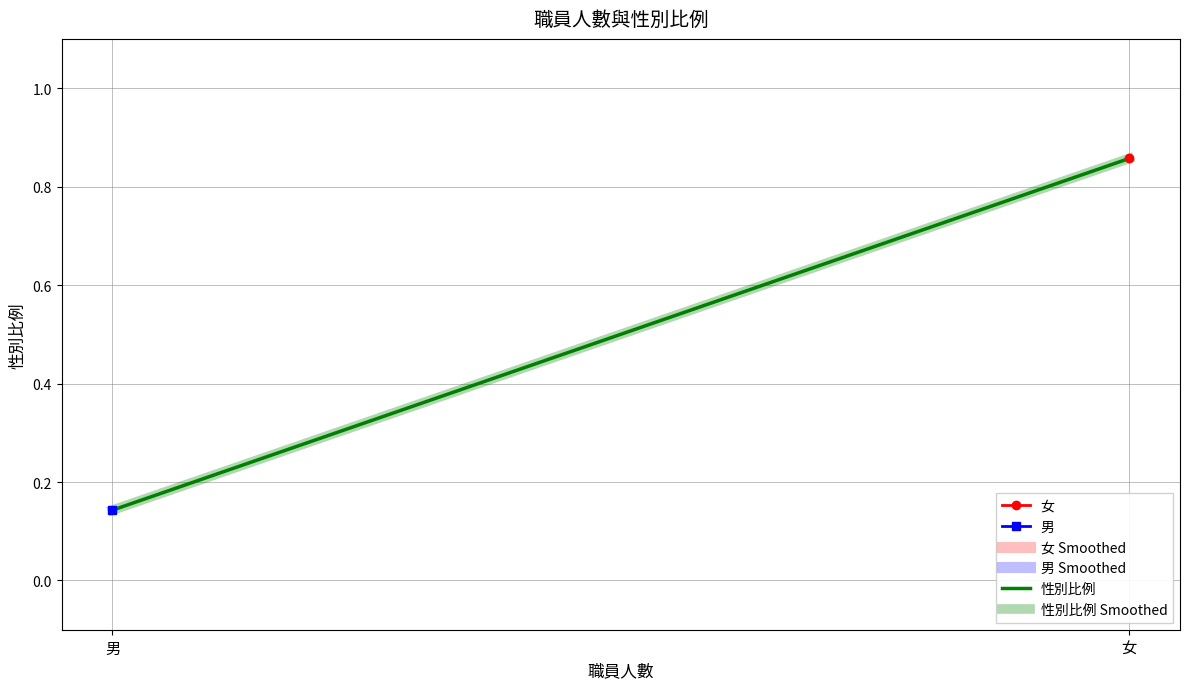

Count the number of categories in the chart.

2